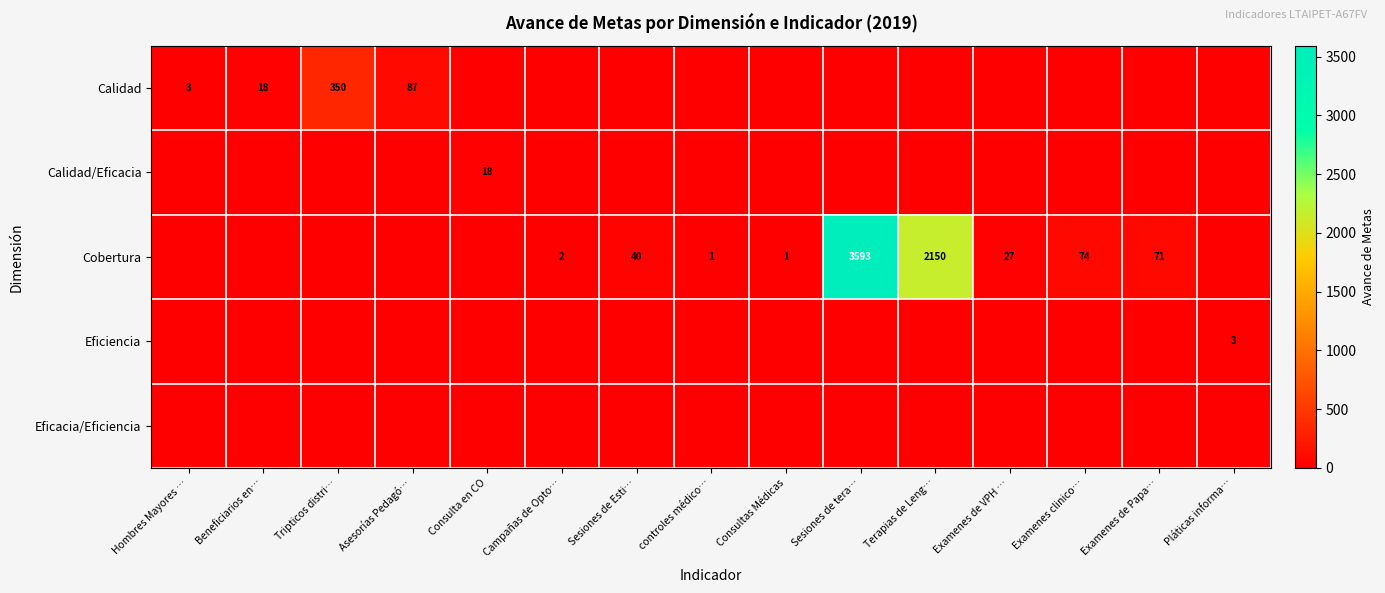

True or false: Cobertura has a value of 1 at Campañas de Opto….

False